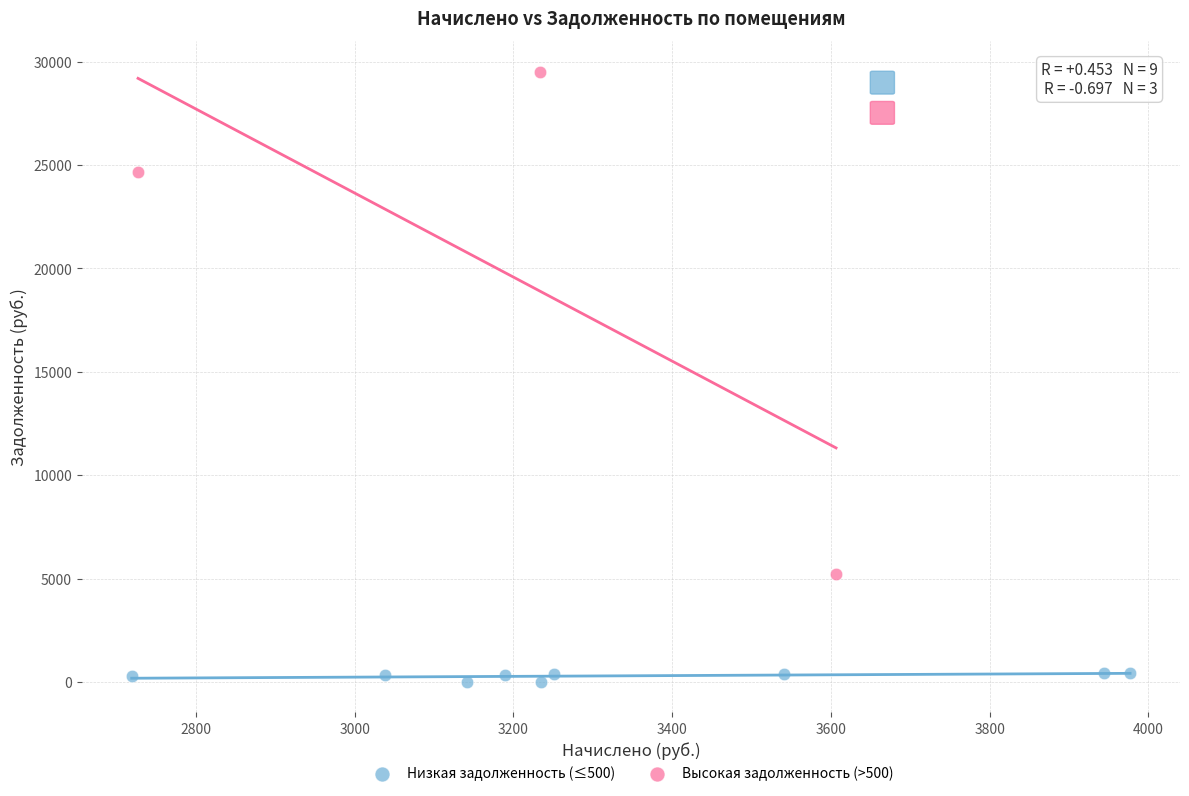

Which series reaches the minimum Y coordinate?

Низкая задолженность (≤500)